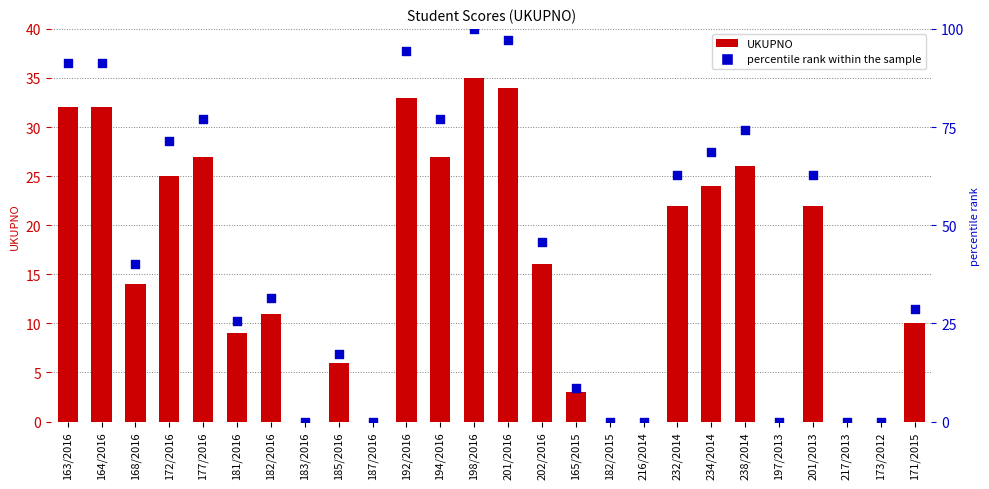

What is the total value across all series at 181/2016?

34.7